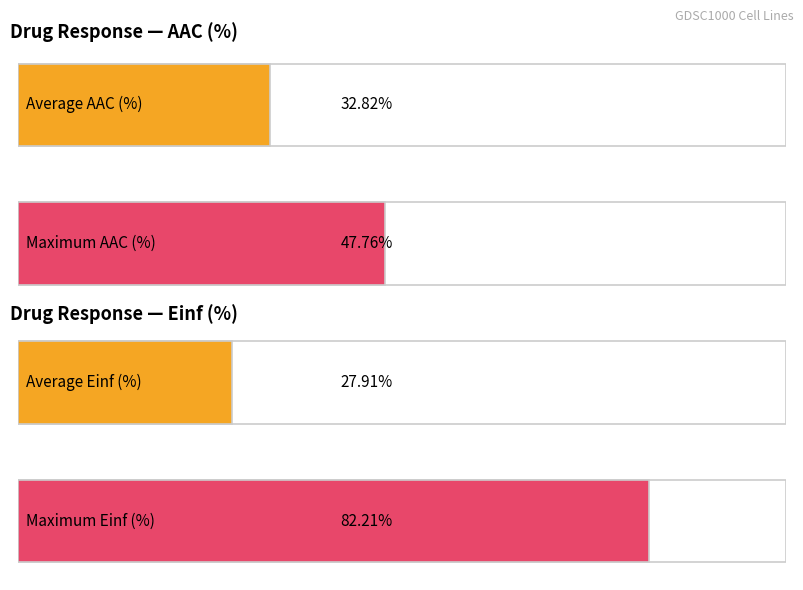

Which series has the largest range (max minus min)?

Einf (%)